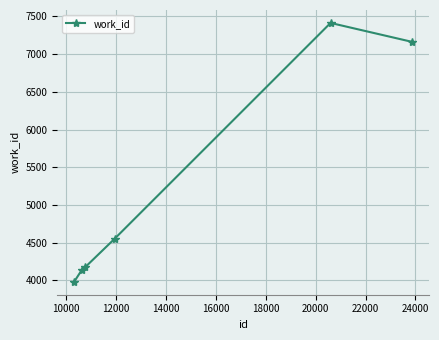

What is the value of the 6th point from the left?

7163